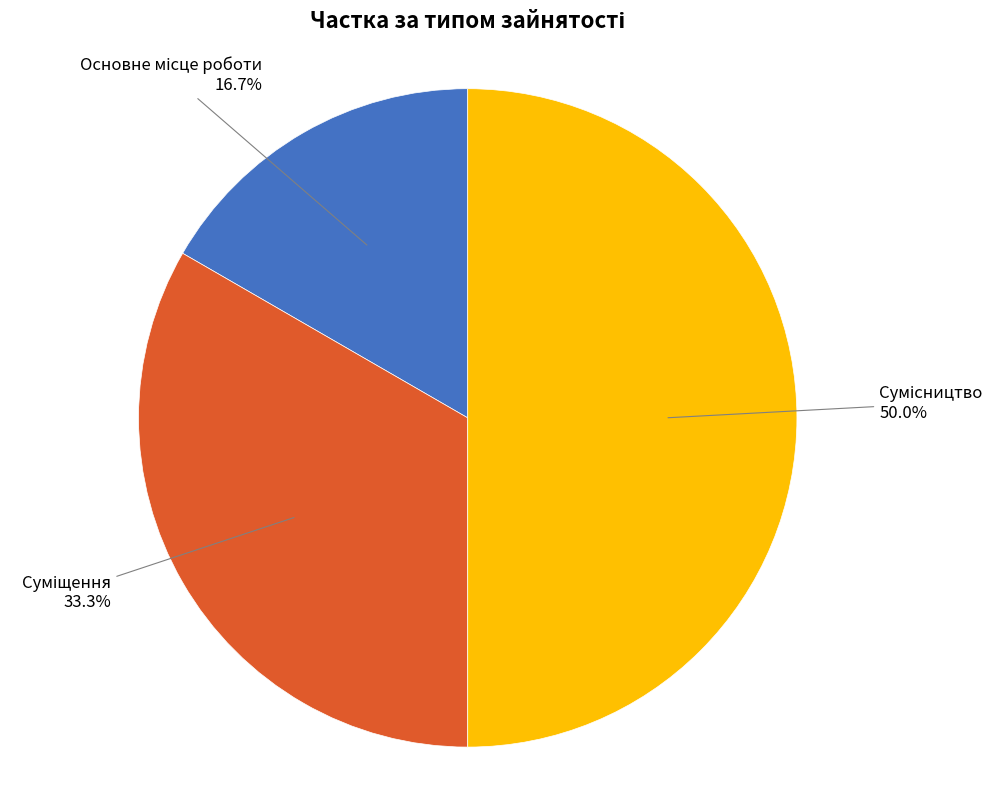

To the nearest percent, what percentage of the pie is Основне місце роботи?

17%